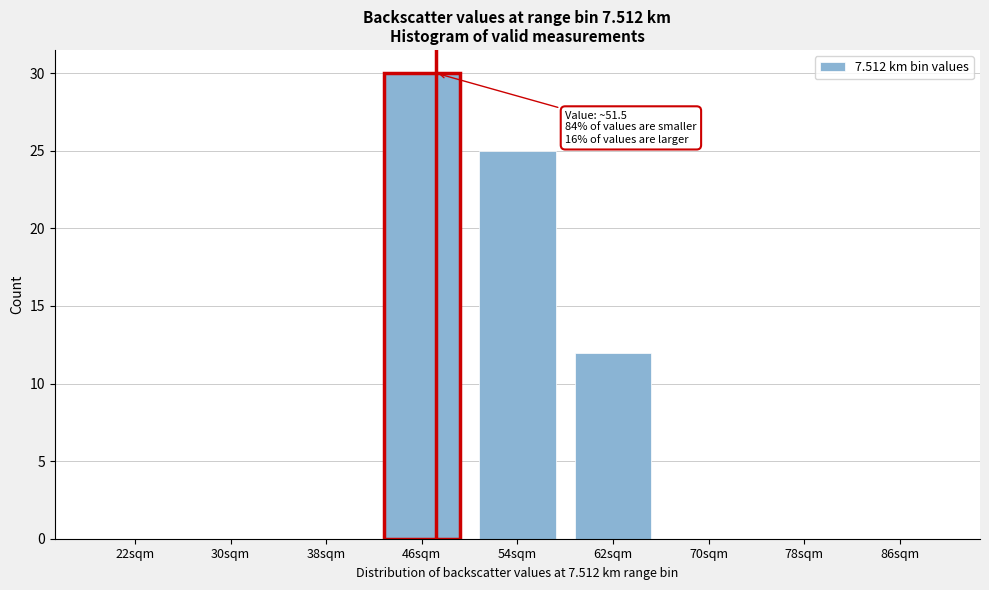

Reading left to right, what are all the values shown in this chart?

22sqm=0	30sqm=0	38sqm=0	46sqm=30	54sqm=25	62sqm=12	70sqm=0	78sqm=0	86sqm=0